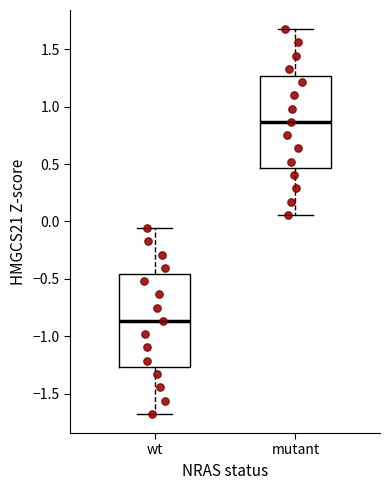

Reading left to right, read every box against the y-axis: the position of its median line, the range the box covers, and the ends of its whiskers. The values are not printed on the chart, so give them approximately, as read against the axis.

wt: median -0.85, box -1.25 to -0.45, whiskers -1.70 to -0.05
mutant: median 0.85, box 0.45 to 1.25, whiskers 0.05 to 1.65